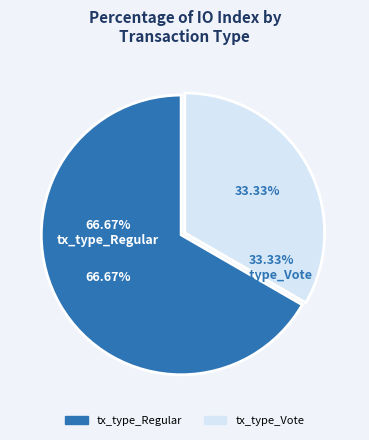

To the nearest percent, what is the difference between the tx_type_Vote and tx_type_Regular slice percentages?

33%